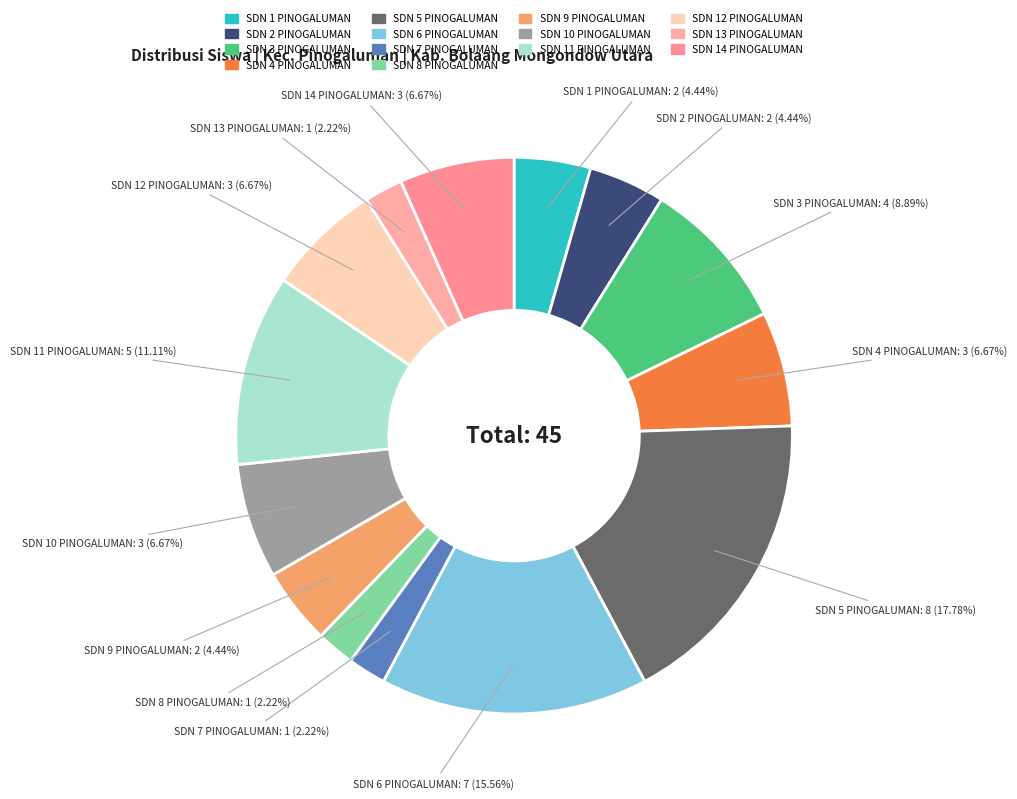

To the nearest percent, what is the average slice percentage?

7%